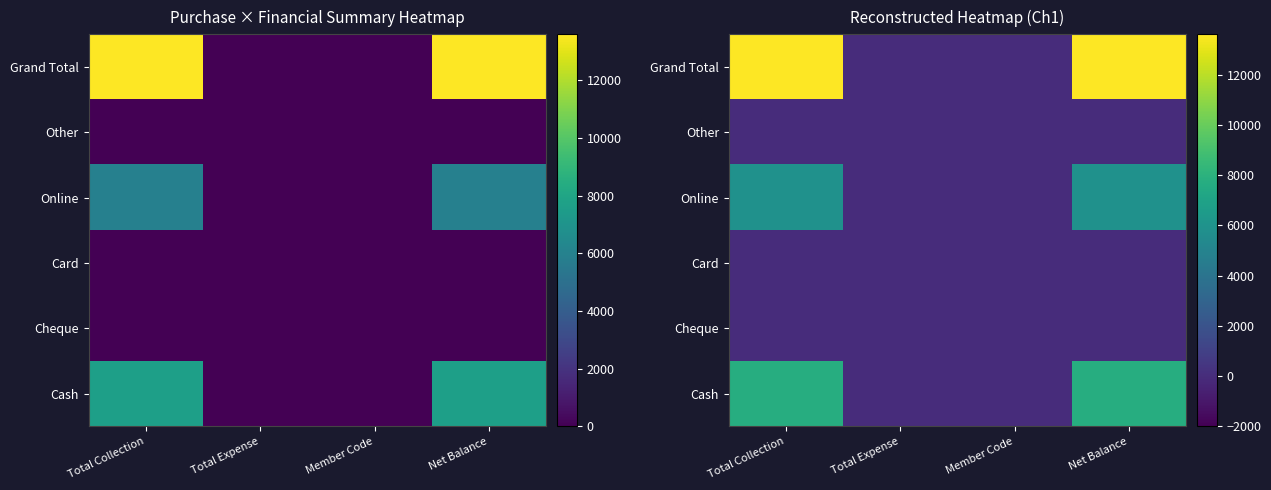

How many Online values are between 0 and 5900?

4